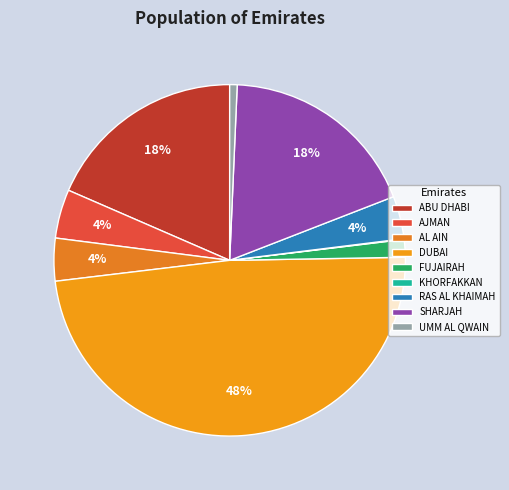

How many slices are in this pie chart?

9